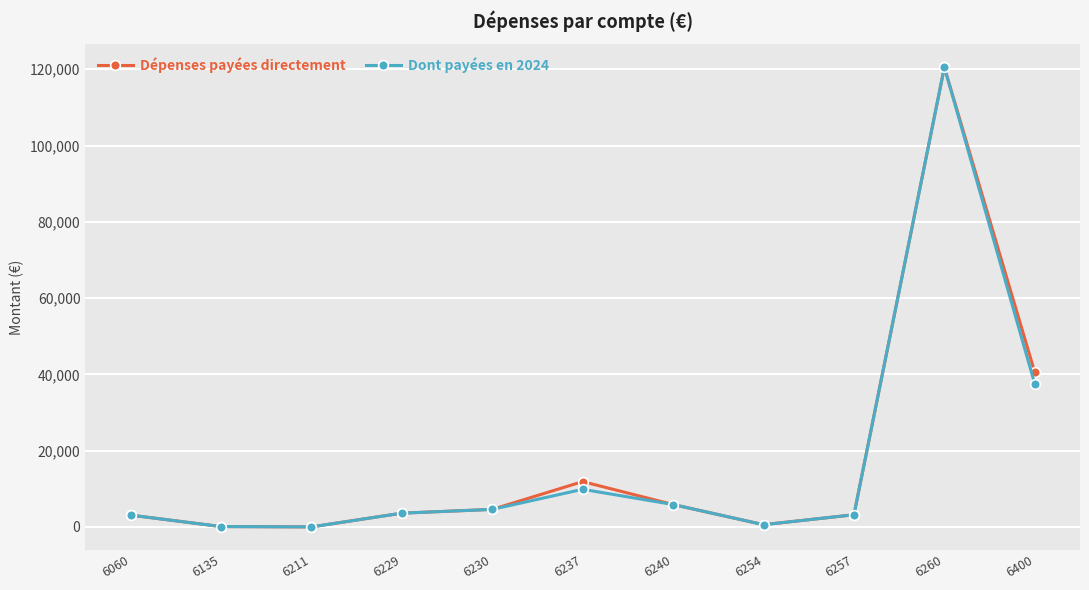

True or false: Dépenses payées directement has a value of 11878.9 at 6237.

True